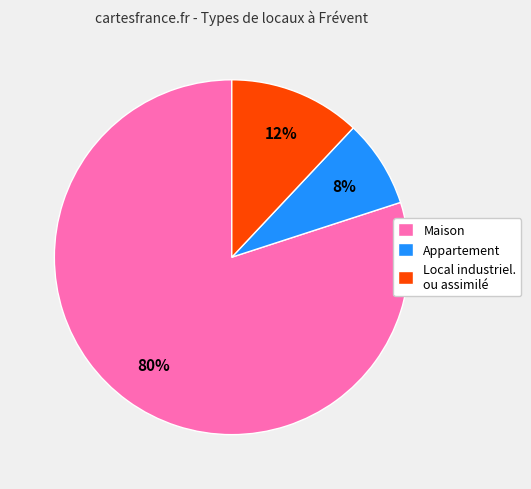

Which category has the biggest portion of the pie?

Maison